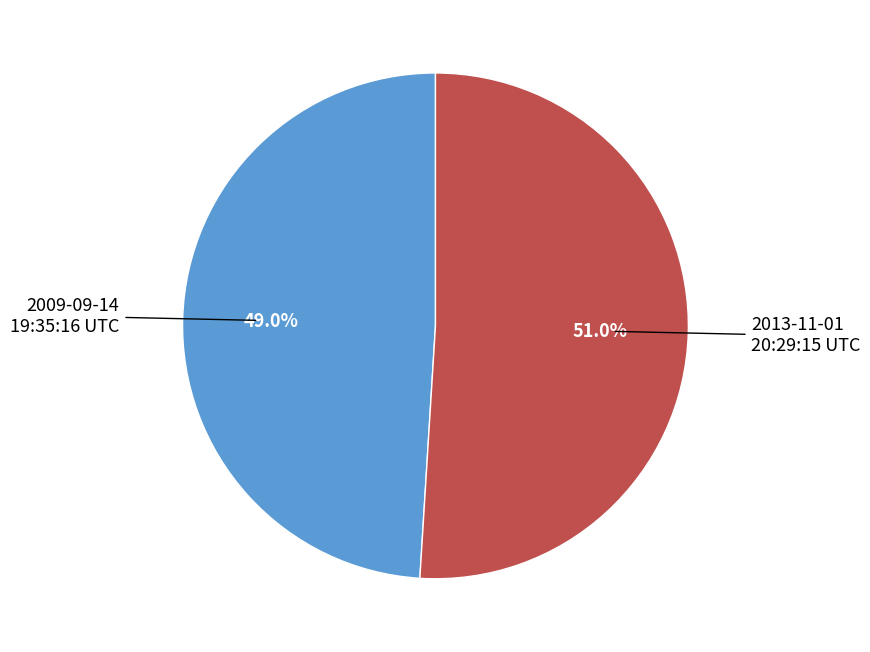

Rank the categories by value from highest to lowest.

2013-11-01 20:29:15 UTC, 2009-09-14 19:35:16 UTC